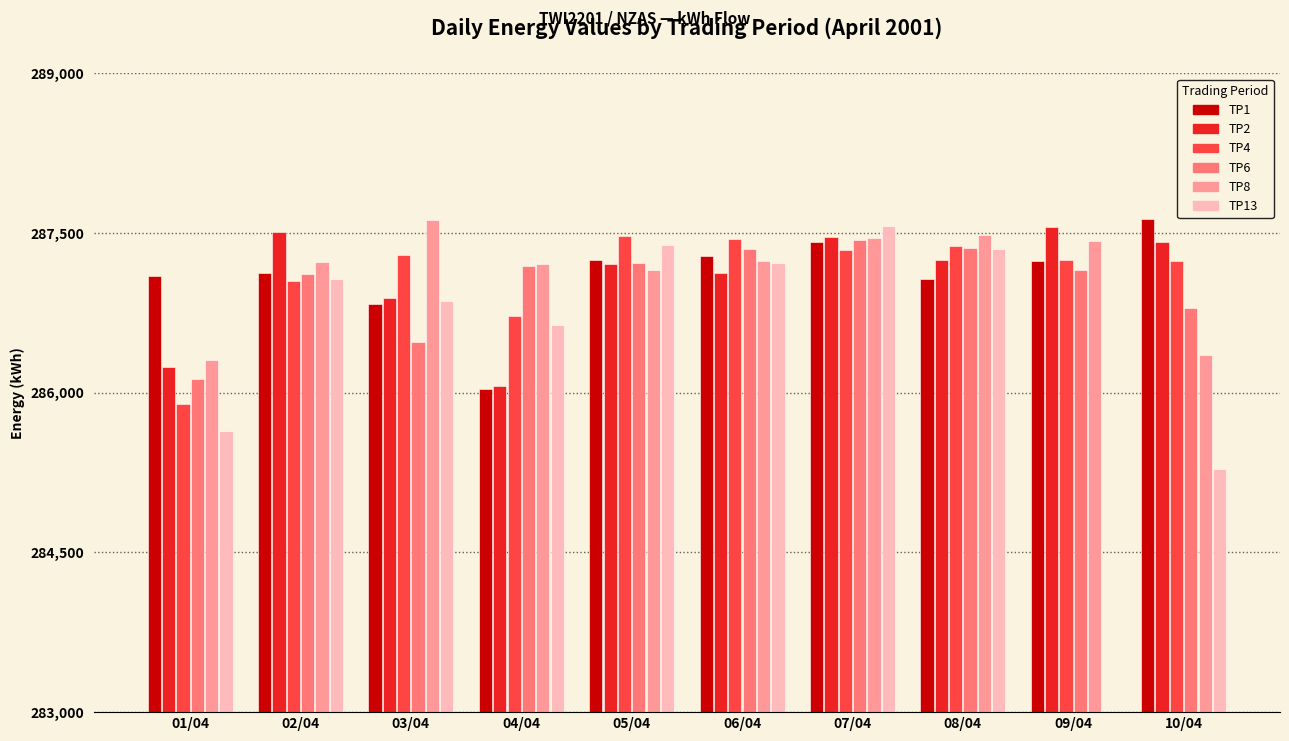

What value does the TP2 series have at 08/04, to the nearest 50?

287250